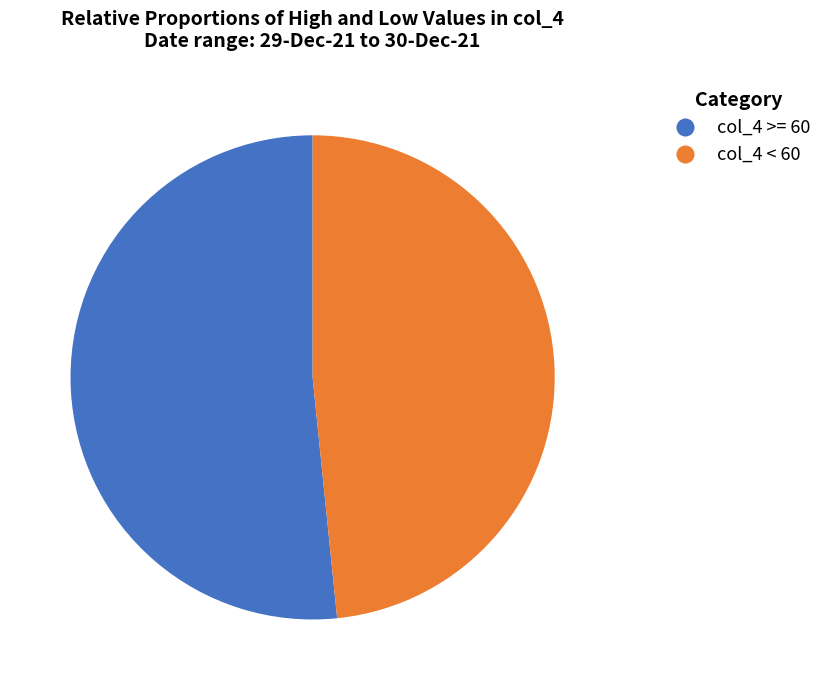

Does any single category account for the majority?

Yes